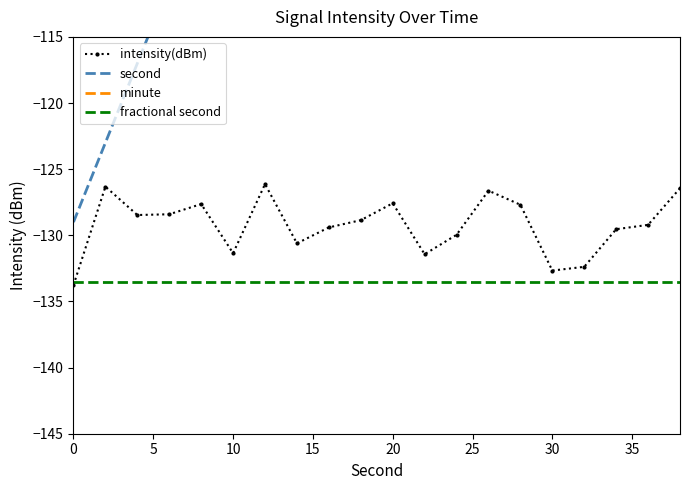

True or false: intensity(dBm) and second cross at least once.

False